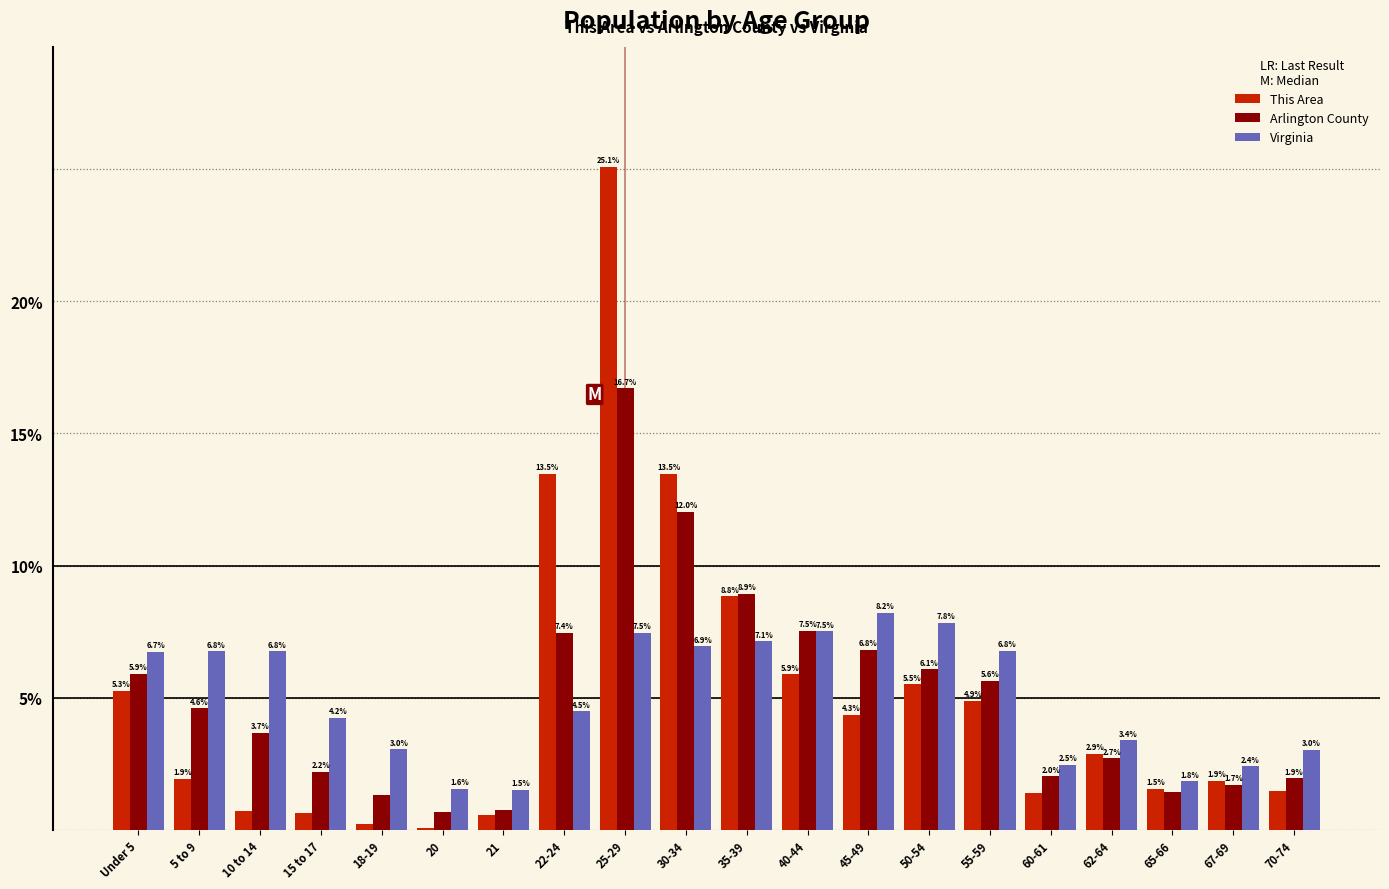

What value does the Virginia series have at 67-69?

2.4